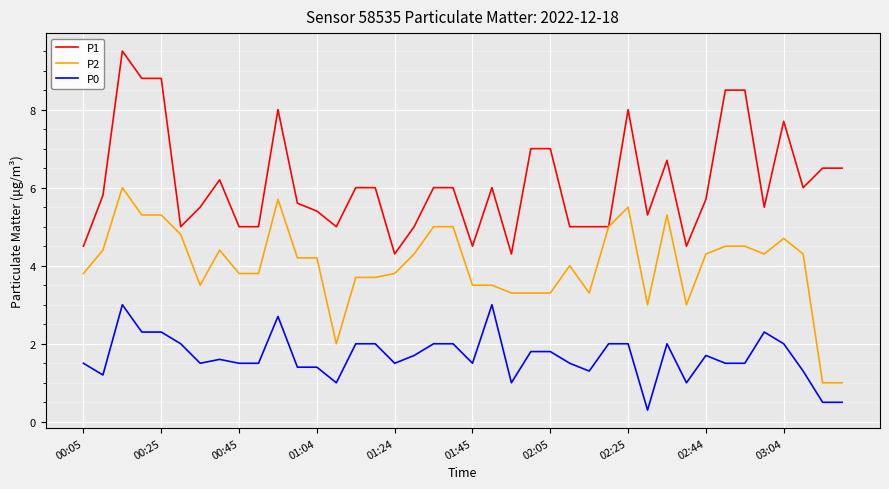

True or false: P0 and P1 intersect in this chart.

False